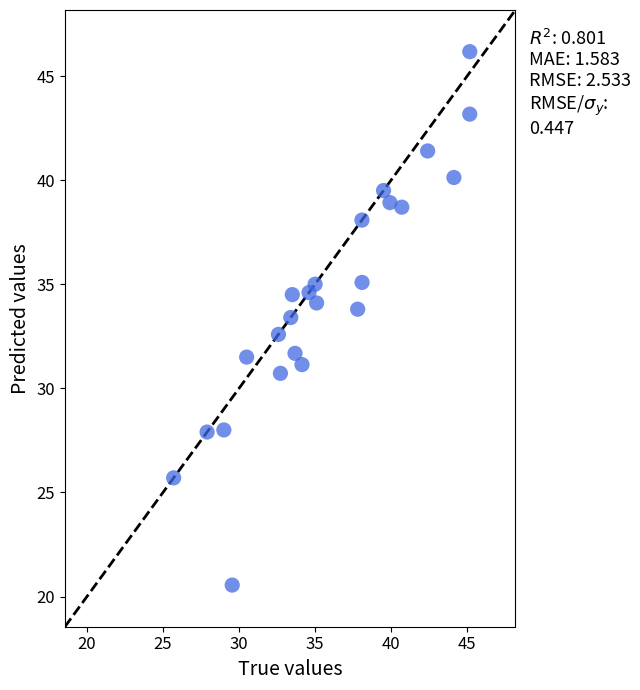

What is the range of Y values (max minus min)?

25.6